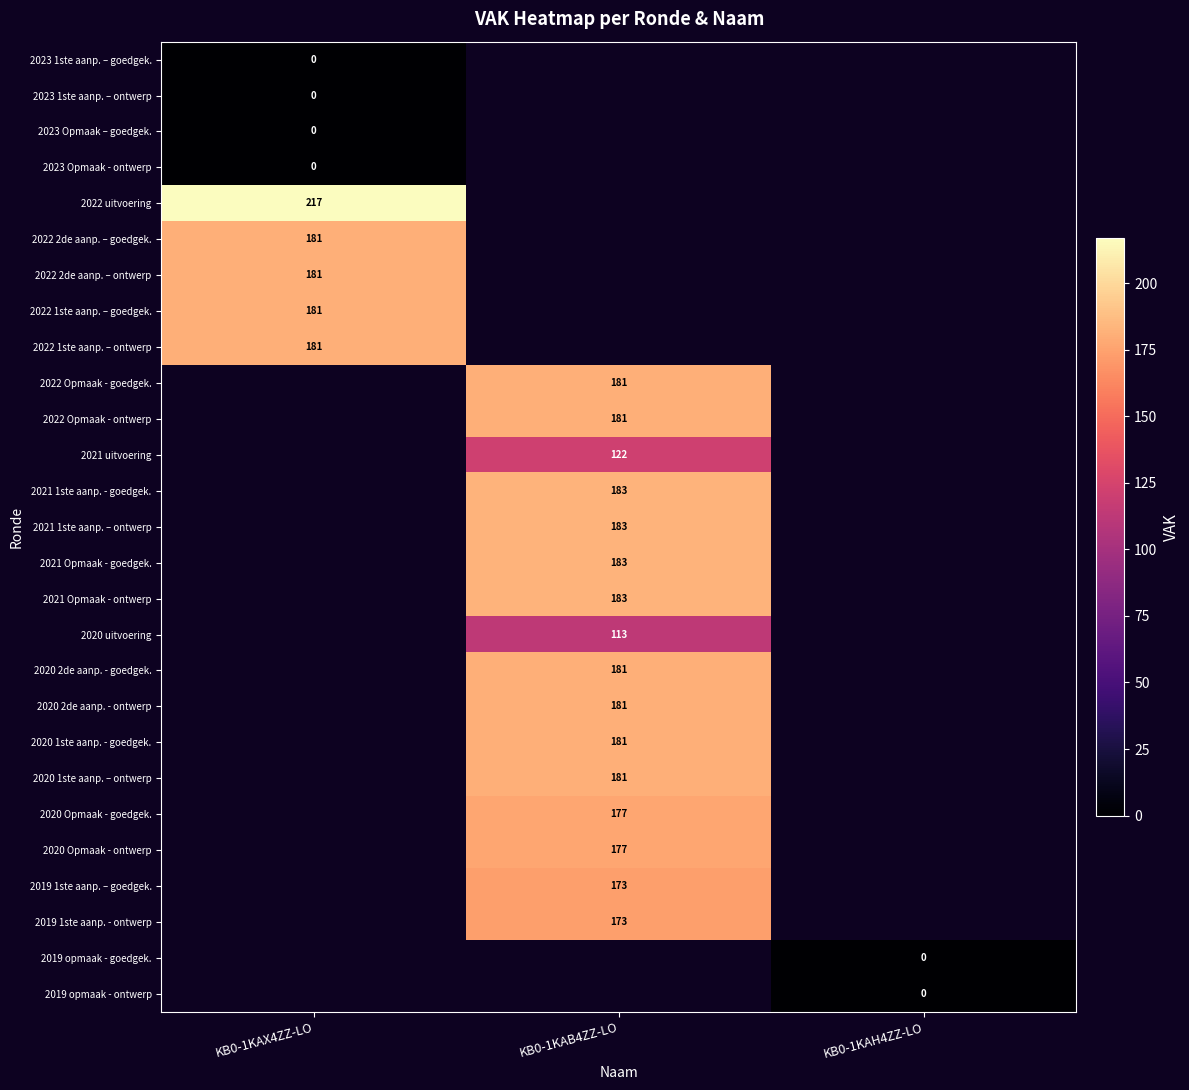

True or false: 2021 Opmaak - ontwerp has a value of 307 at KB0-1KAB4ZZ-LO.

False